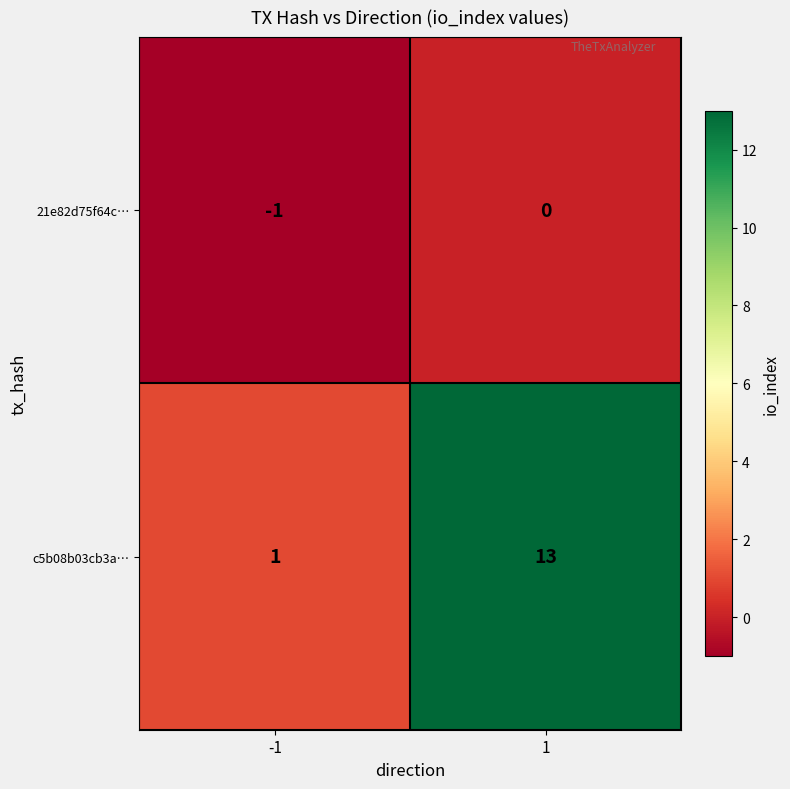

Count the number of categories in the chart.

2